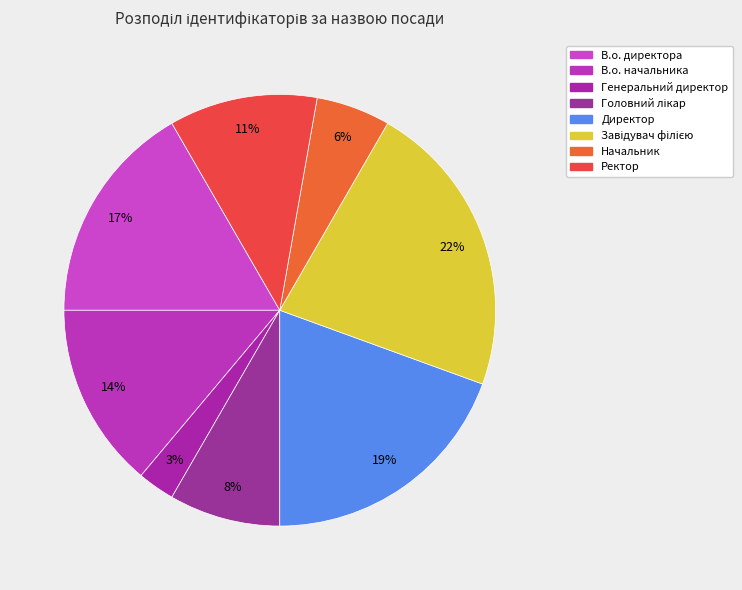

Combined, what portion of the pie is Завідувач філією and Директор?

41.7%